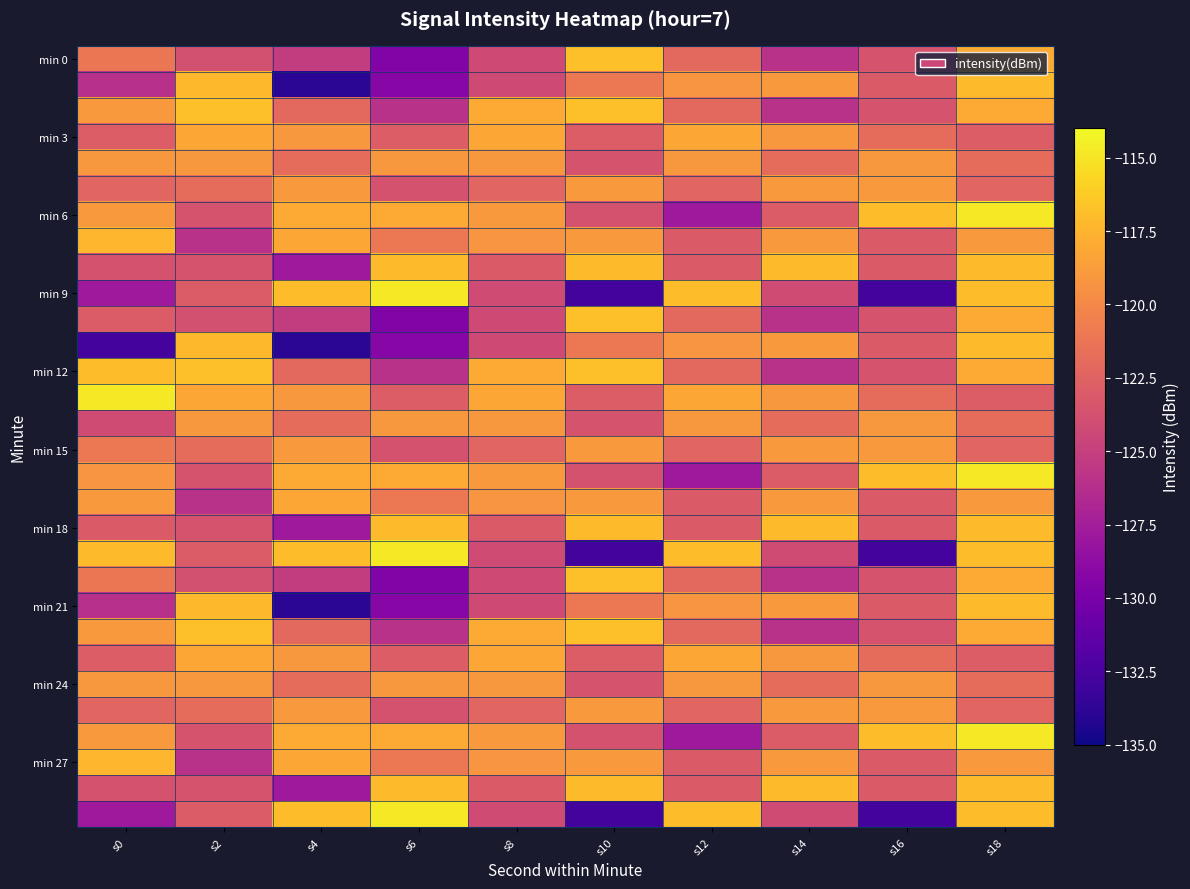

What is the minimum value shown in the chart?

-133.9